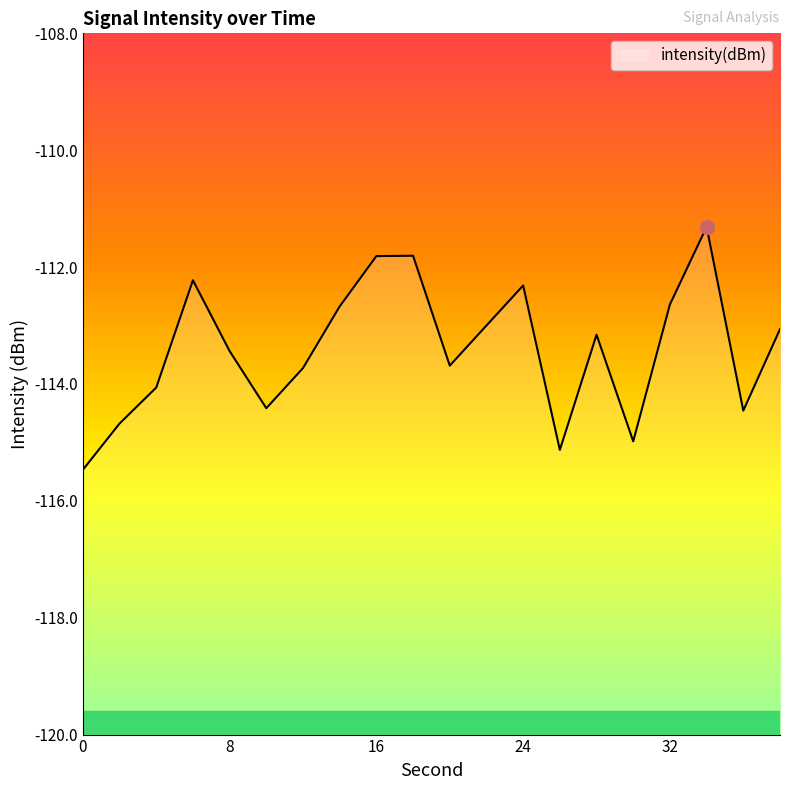

Is it true that the value at 8 is -178.8?

False